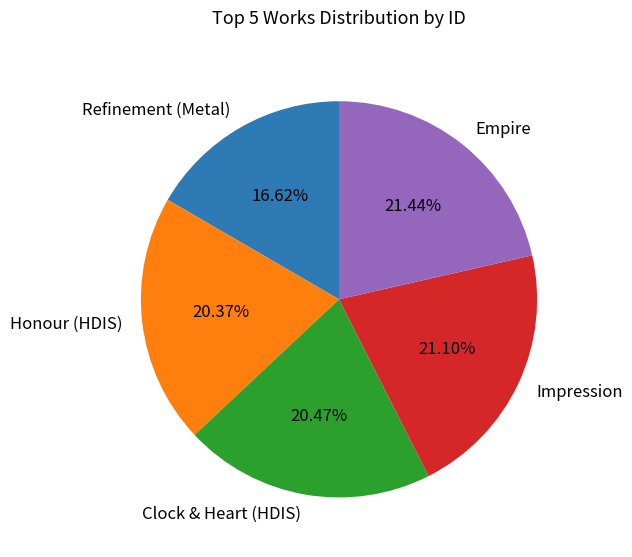

What is the total percentage of Impression and Empire?

42.5%